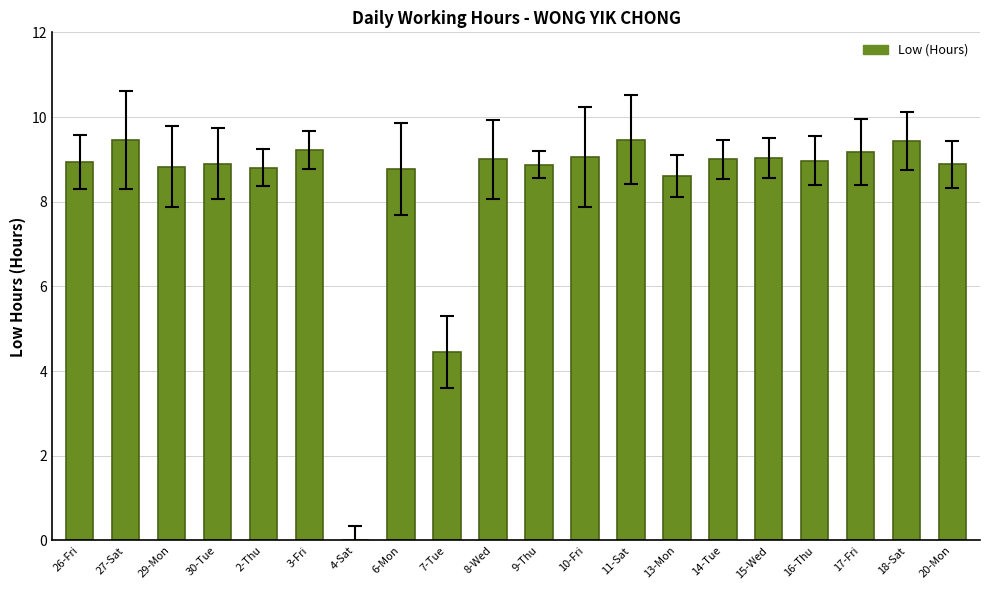

What is the ratio of the value at 16-Thu to the value at 26-Fri?

1.0